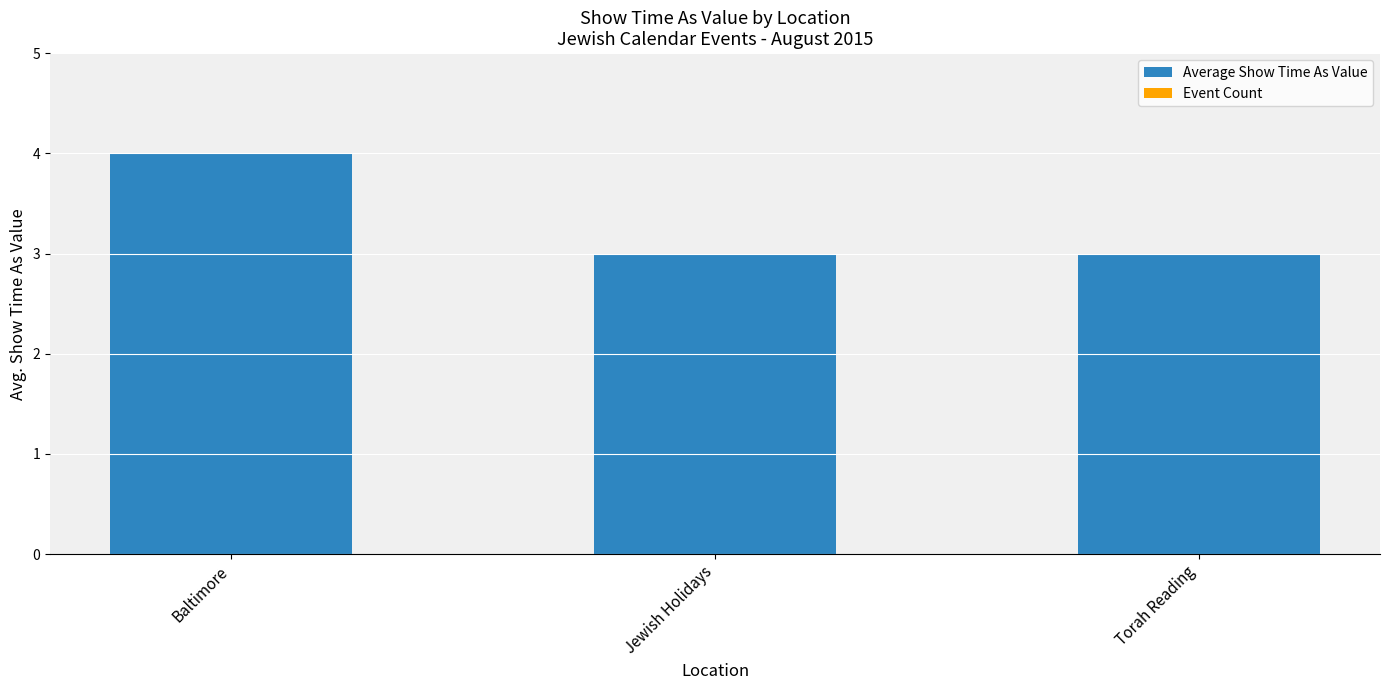

What is the sum of all values?

10